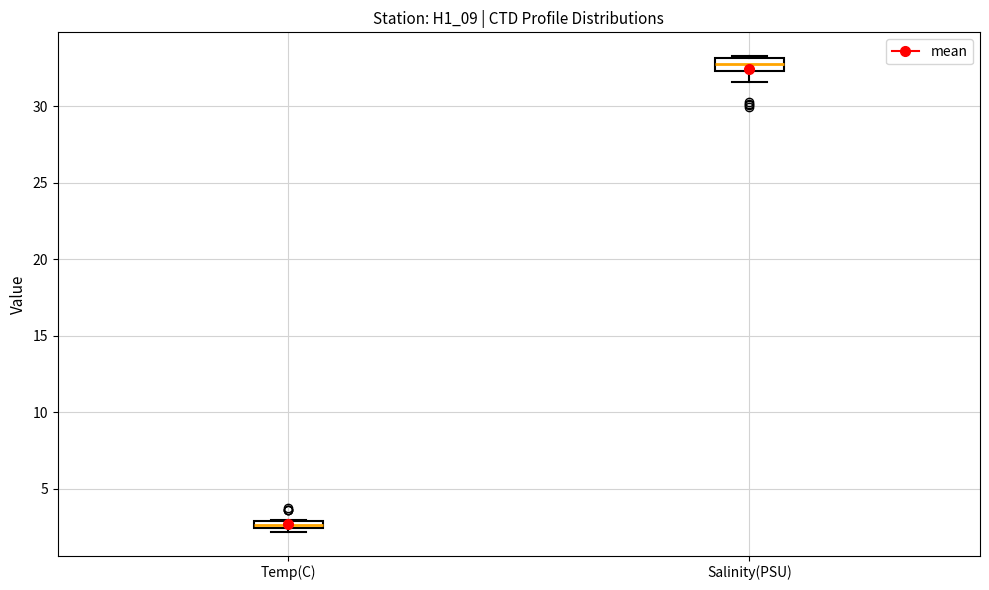

Which box's median line is the lowest?

Temp(C)